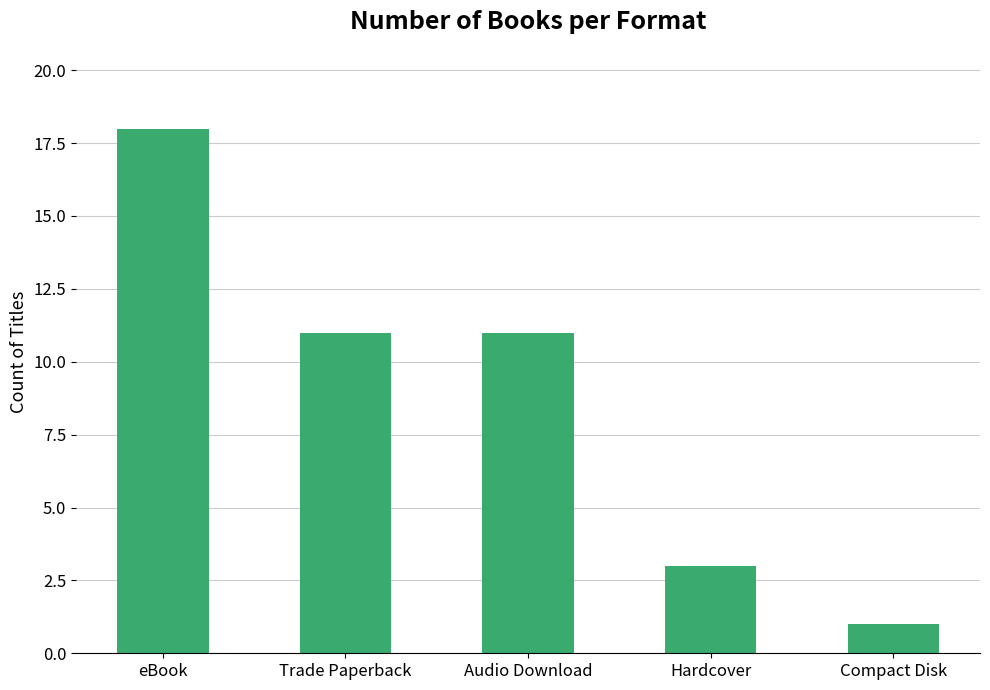

What is the label of the 5th bar from the left?

Compact Disk